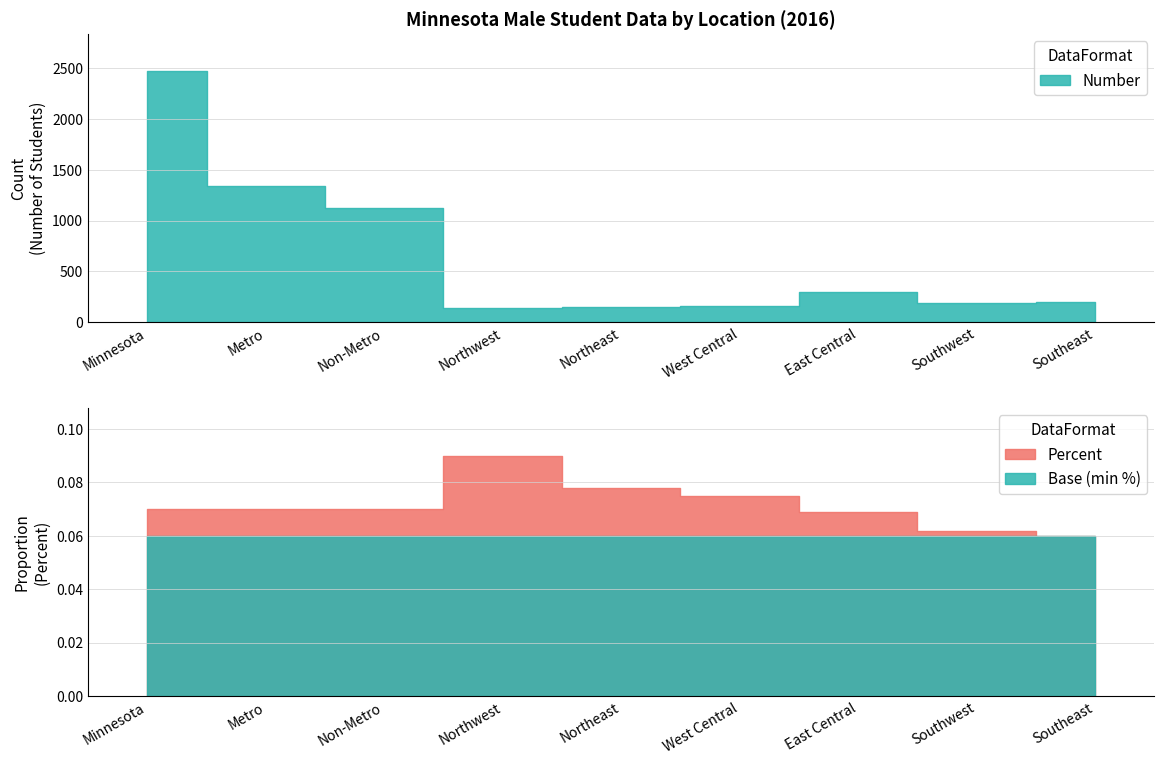

Which category has the lowest value in the Percent series?

Southeast